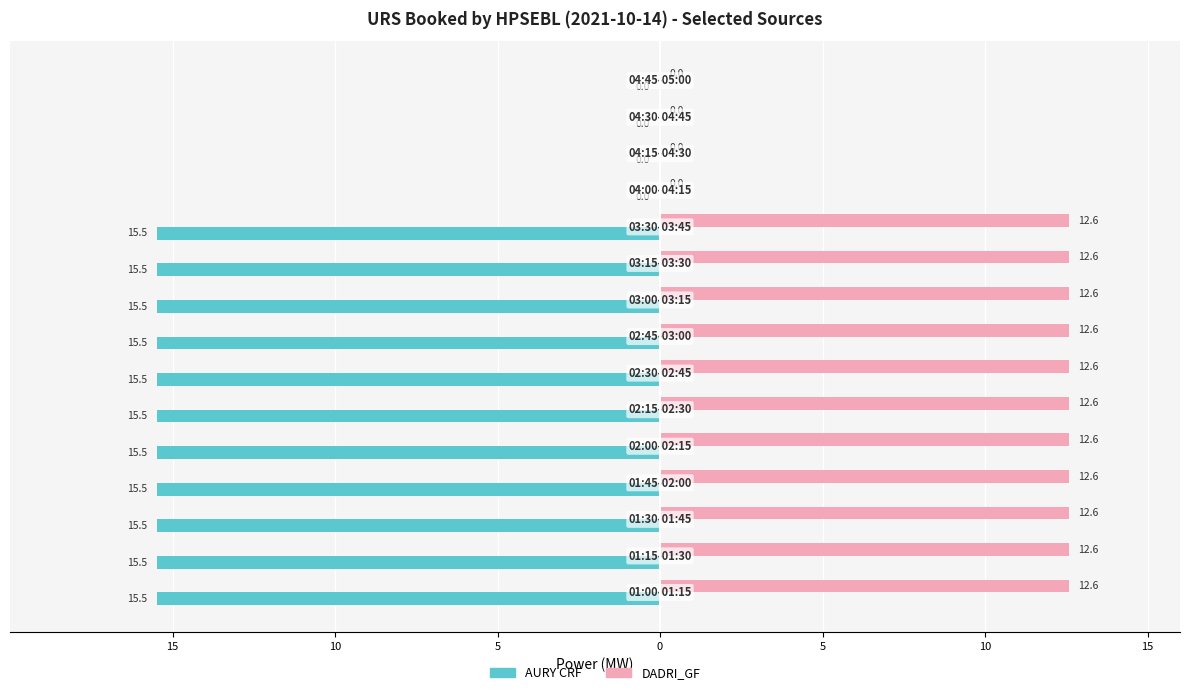

What are all the series names shown in the legend?

AURY CRF, DADRI_GF